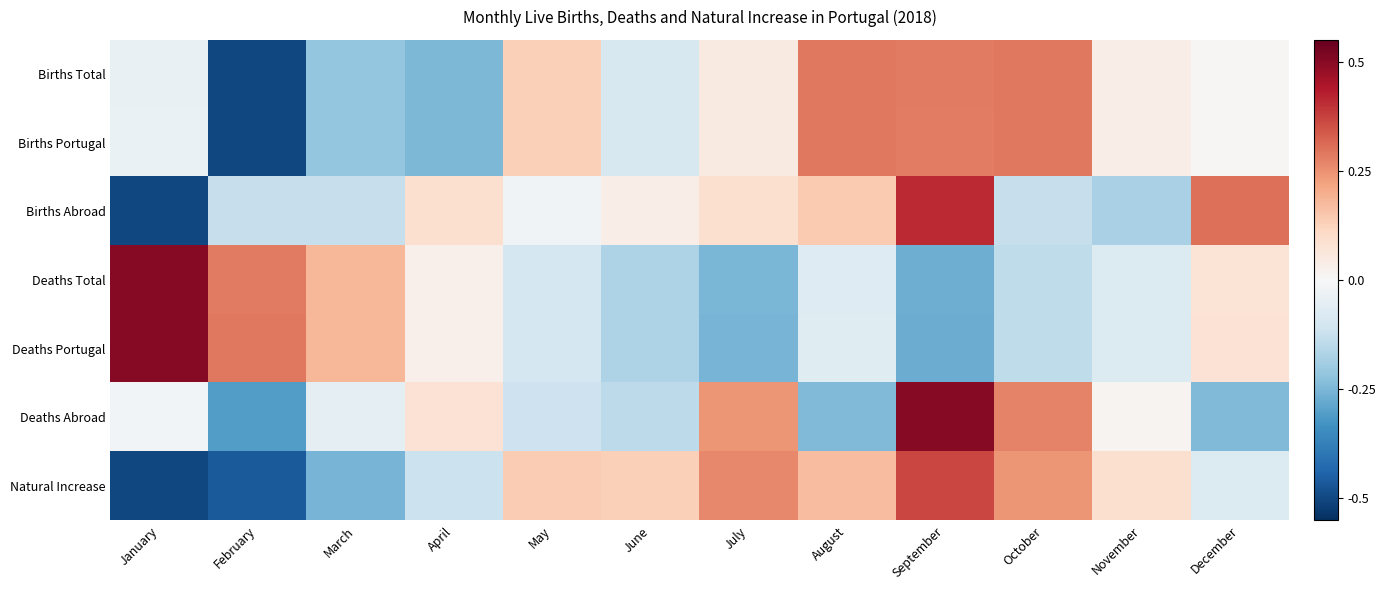

Reading left to right, transcribe all the data shown in this chart.

Births Total: January=-0.0	February=-0.5	March=-0.2	April=-0.2	May=0.1	June=-0.1	July=0.1	August=0.3	September=0.3	October=0.3	November=0.0	December=0.0
Births Portugal: January=-0.0	February=-0.5	March=-0.2	April=-0.2	May=0.1	June=-0.1	July=0.0	August=0.3	September=0.3	October=0.3	November=0.0	December=0.0
Births Abroad: January=-0.5	February=-0.1	March=-0.1	April=0.1	May=-0.0	June=0.0	July=0.1	August=0.1	September=0.4	October=-0.1	November=-0.2	December=0.3
Deaths Total: January=0.5	February=0.3	March=0.2	April=0.0	May=-0.1	June=-0.2	July=-0.3	August=-0.1	September=-0.3	October=-0.1	November=-0.1	December=0.1
Deaths Portugal: January=0.5	February=0.3	March=0.2	April=0.0	May=-0.1	June=-0.2	July=-0.3	August=-0.1	September=-0.3	October=-0.1	November=-0.1	December=0.1
Deaths Abroad: January=-0.0	February=-0.3	March=-0.0	April=0.1	May=-0.1	June=-0.1	July=0.2	August=-0.2	September=0.5	October=0.3	November=0.0	December=-0.2
Natural Increase: January=-0.5	February=-0.5	March=-0.3	April=-0.1	May=0.1	June=0.1	July=0.3	August=0.2	September=0.4	October=0.2	November=0.1	December=-0.1